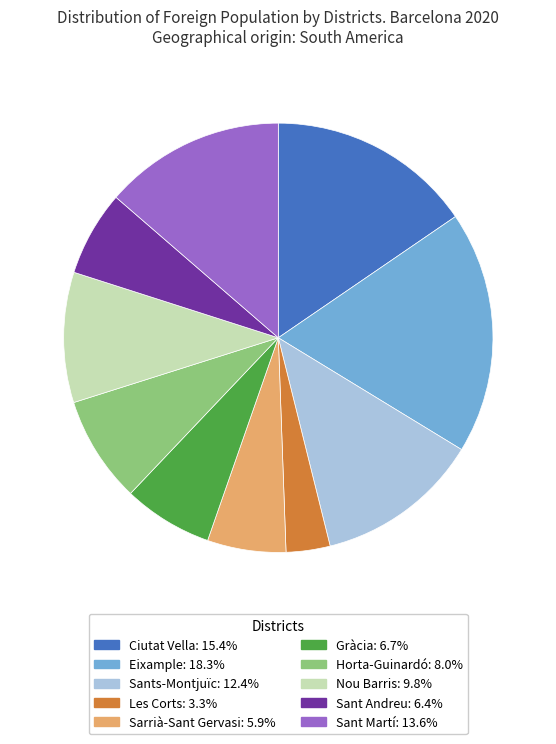

The Sant Andreu slice represents 6% of the pie. True or false?

True